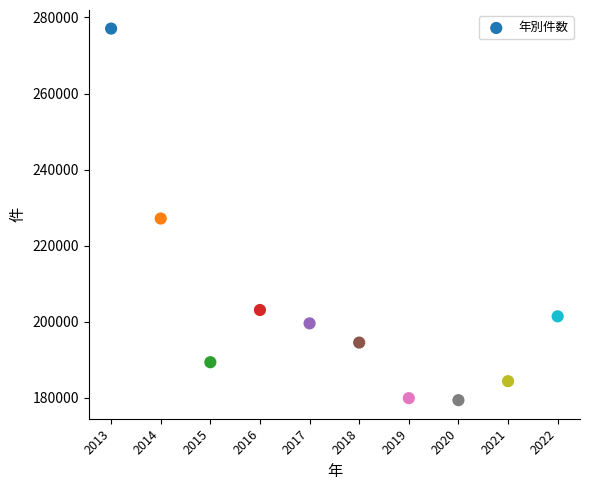

What Y value in the scatter plot is closest to 228231?

227142